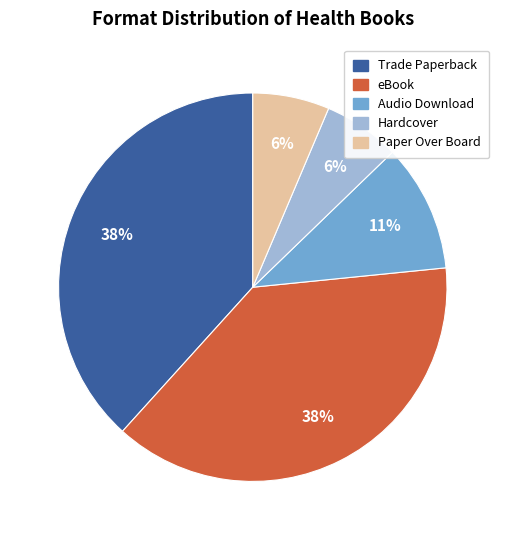

Combined, do Trade Paperback and eBook account for over 50%?

Yes